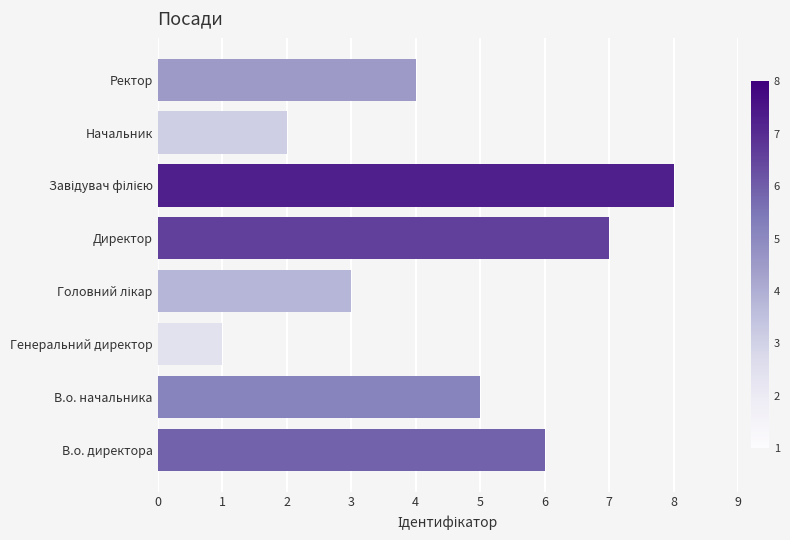

How many data points does each series have?

8